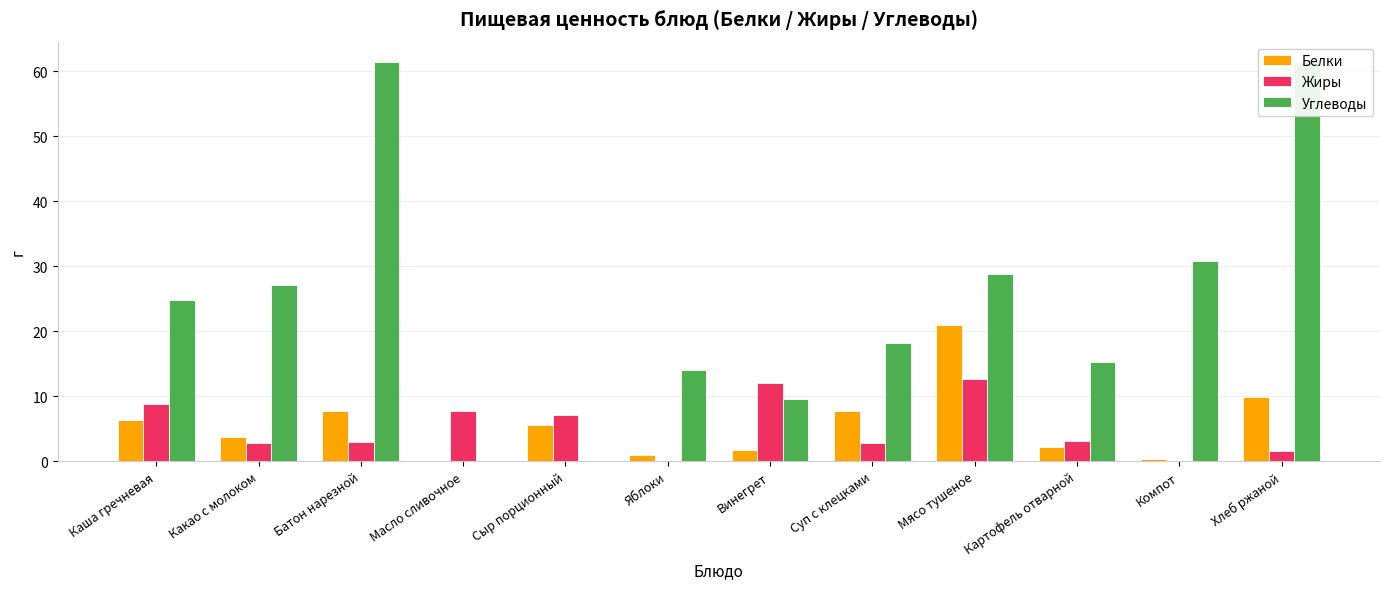

What is the lowest value of the Белки series?

0.1